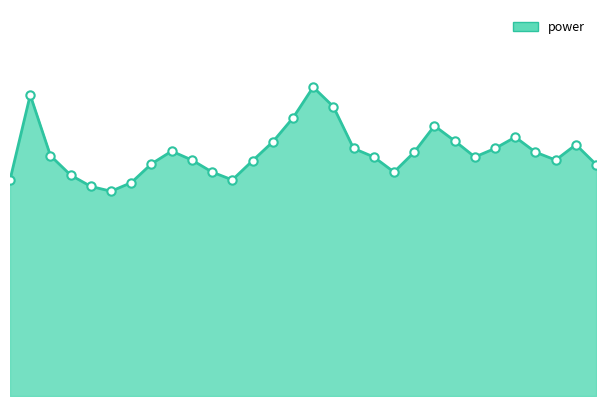

What is the average value?

7.1